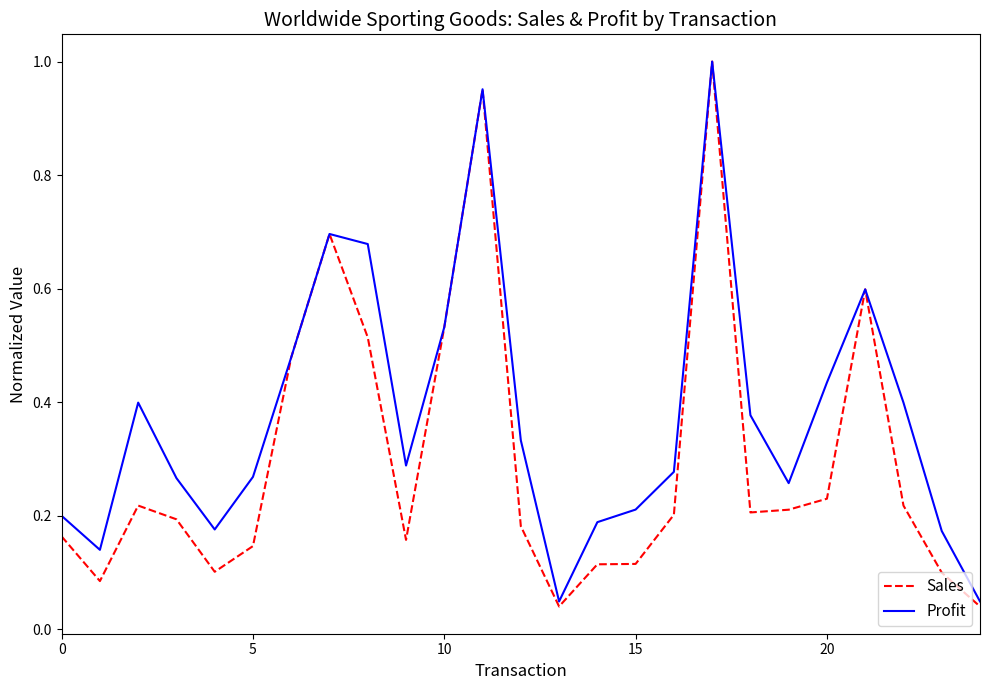

List the series in order of their overall mean, highest first.

Profit, Sales